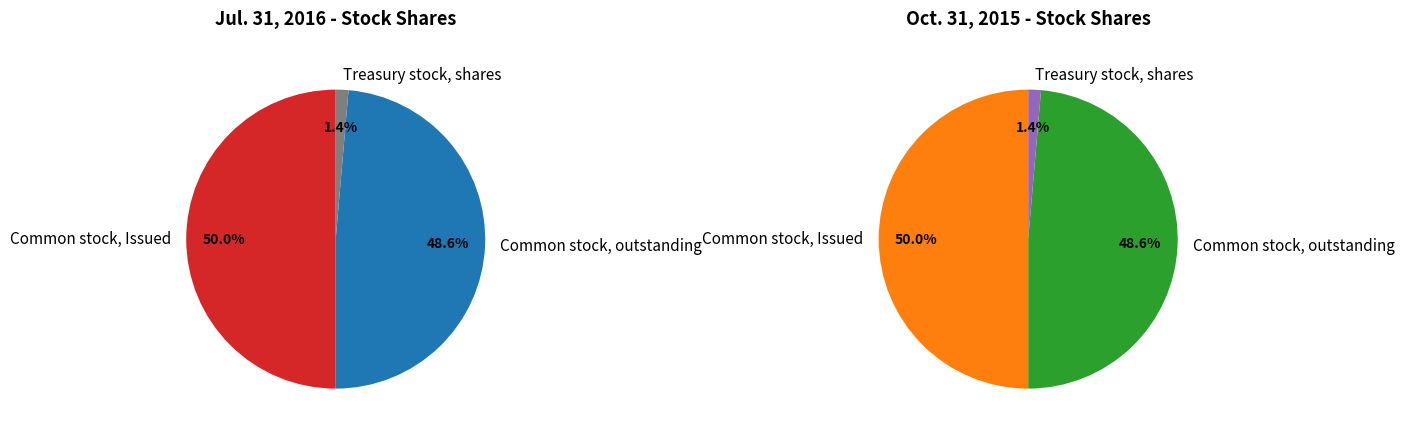

How many slices are in this pie chart?

3